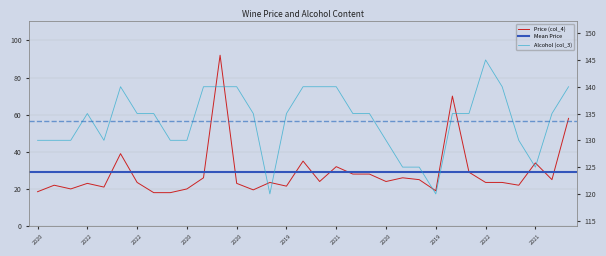

True or false: Alcohol (col_3) and Price (col_4) intersect in this chart.

False